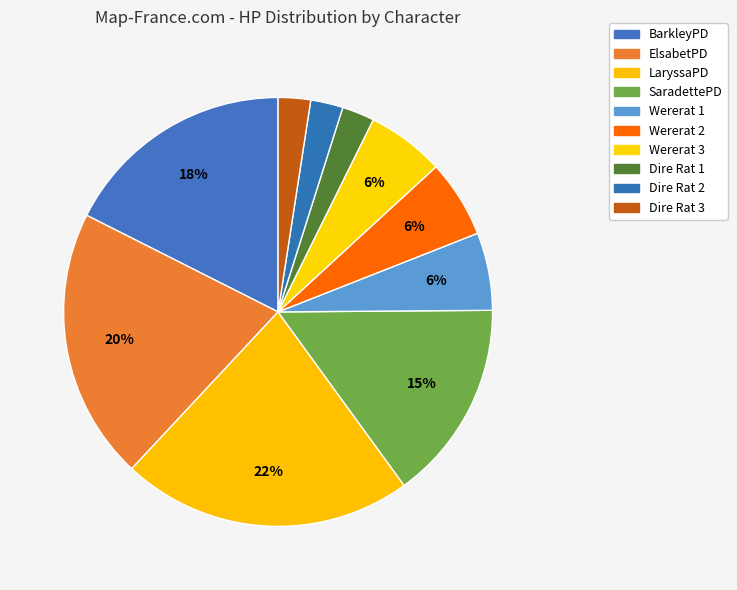

Which slice is the largest?

LaryssaPD